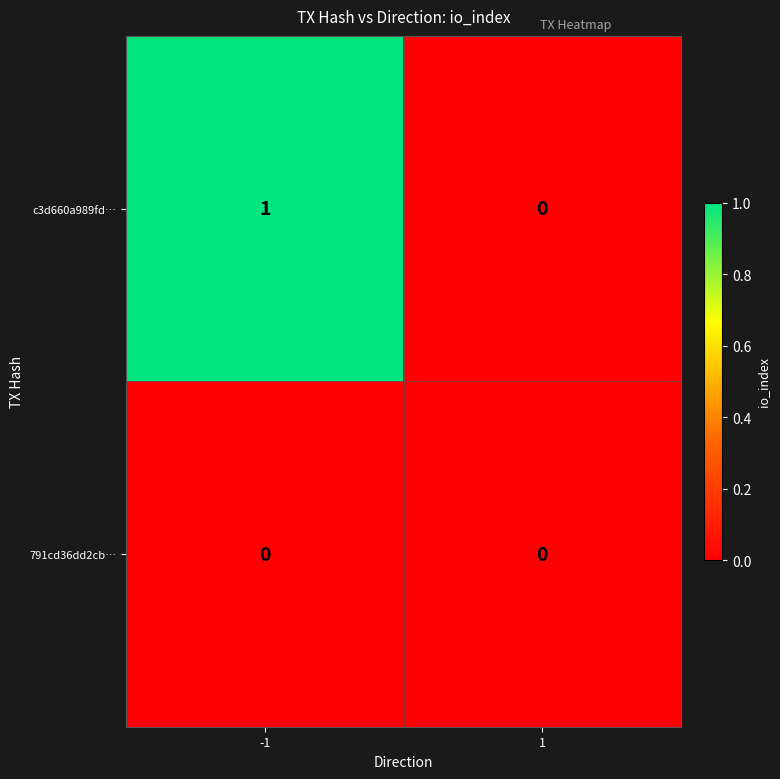

Which series has the largest total across all categories?

c3d660a989fd…